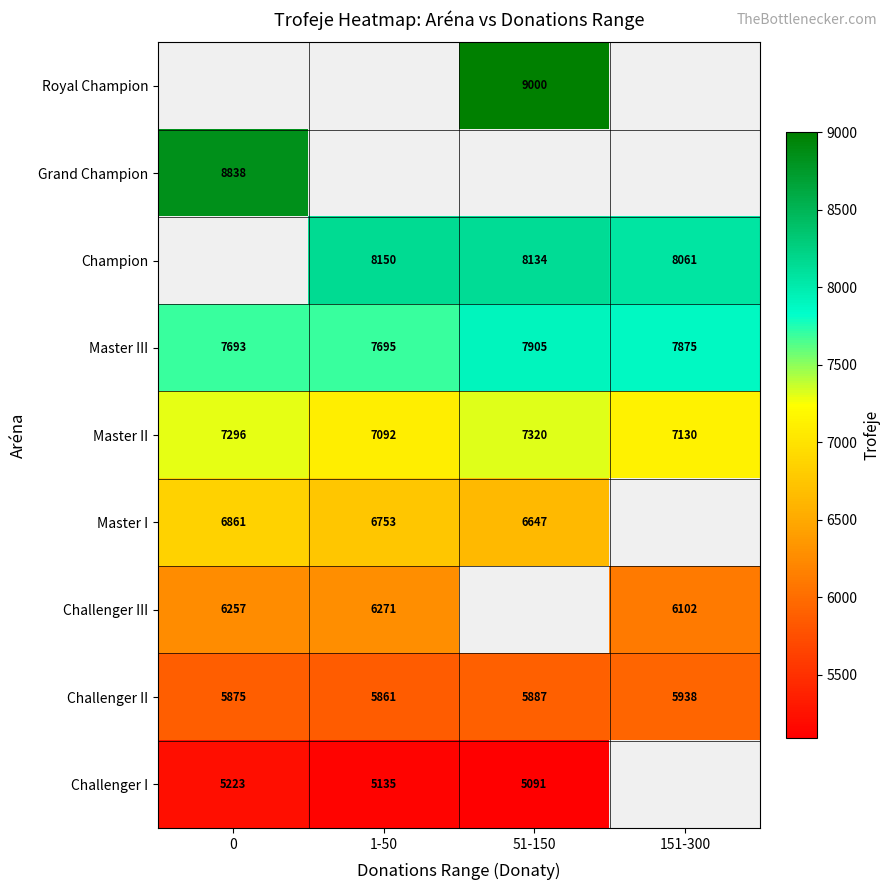

What is the average value of the Master III series?

7792